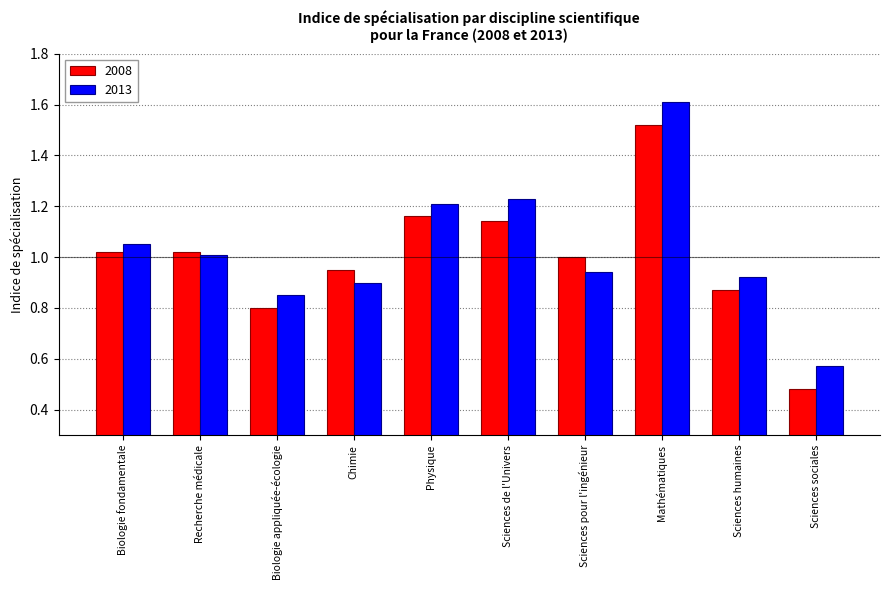

Which series changed the most between Chimie and Sciences pour l'ingénieur?

2008